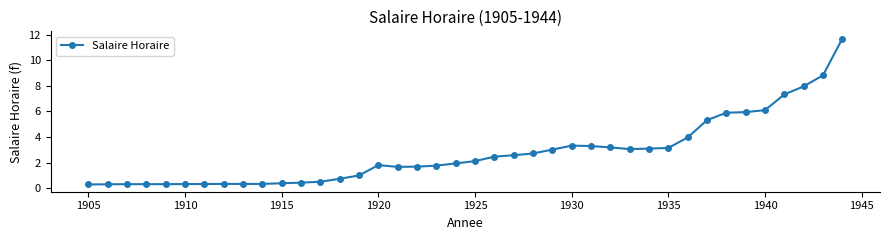

How many lines are shown in the chart?

1